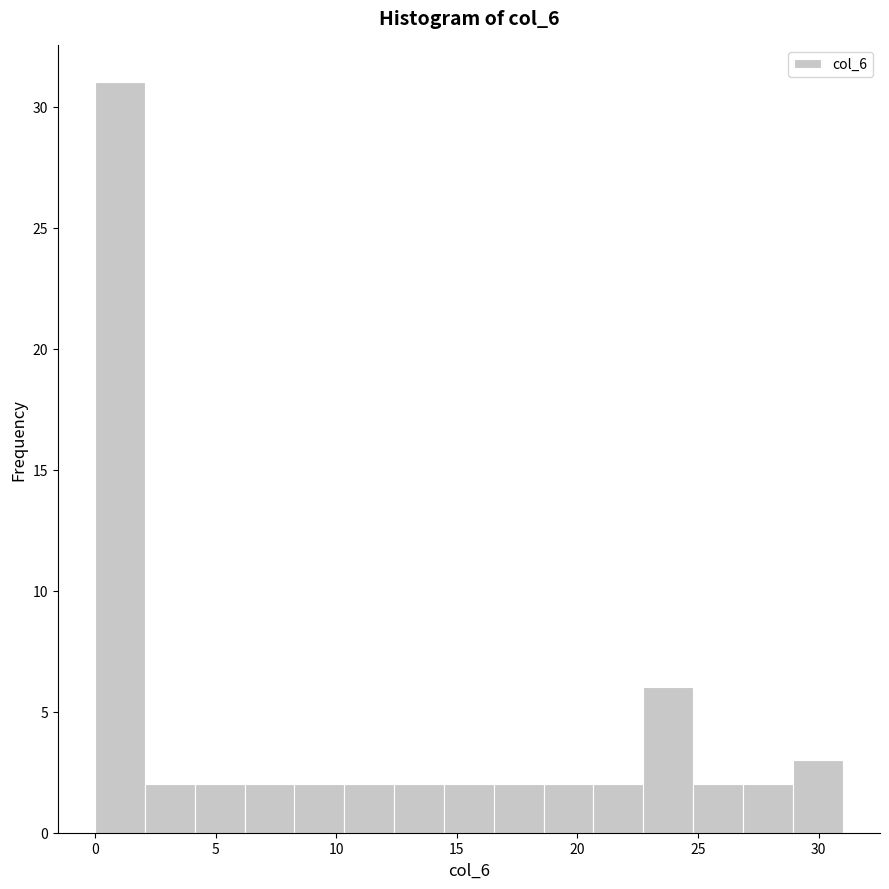

Over which range of the x-axis is the bar tallest?

0.0 to 2.0